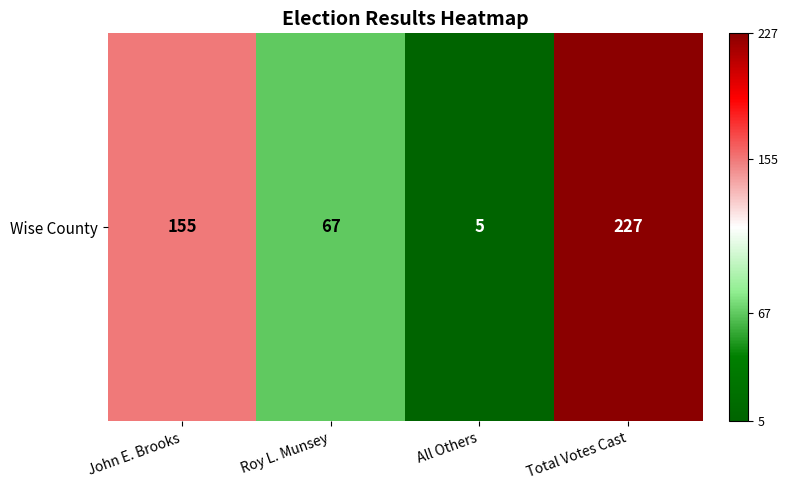

Count the number of data series in this chart.

1